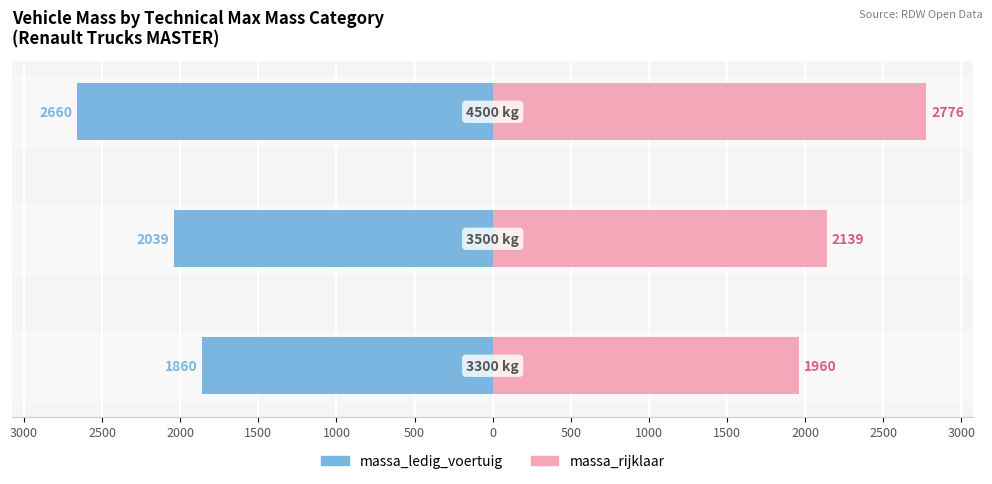

Reading left to right, what are all the values shown in this chart?

massa_ledig_voertuig: -1860	-2039	-2660
massa_rijklaar: 1960	2139	2776